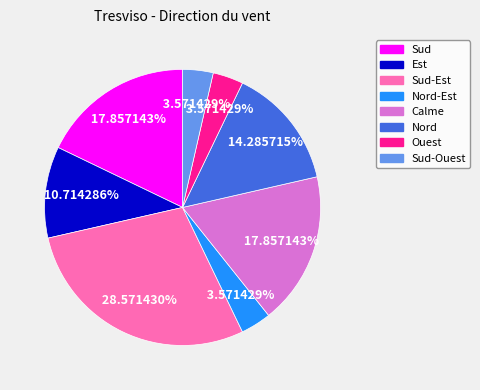

Between Sud-Est and Ouest, which is larger?

Sud-Est